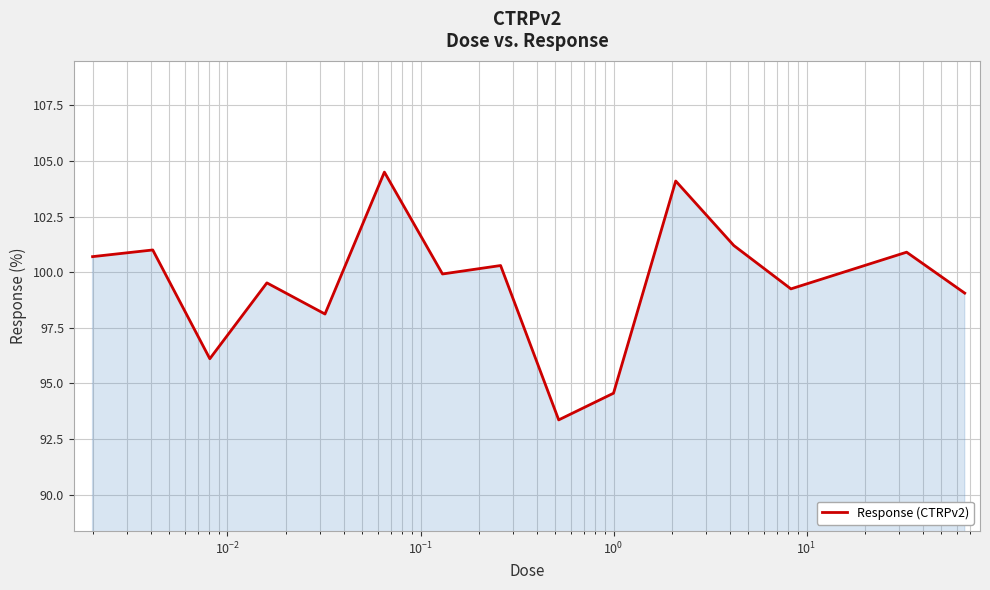

What is the greatest value displayed?

104.5